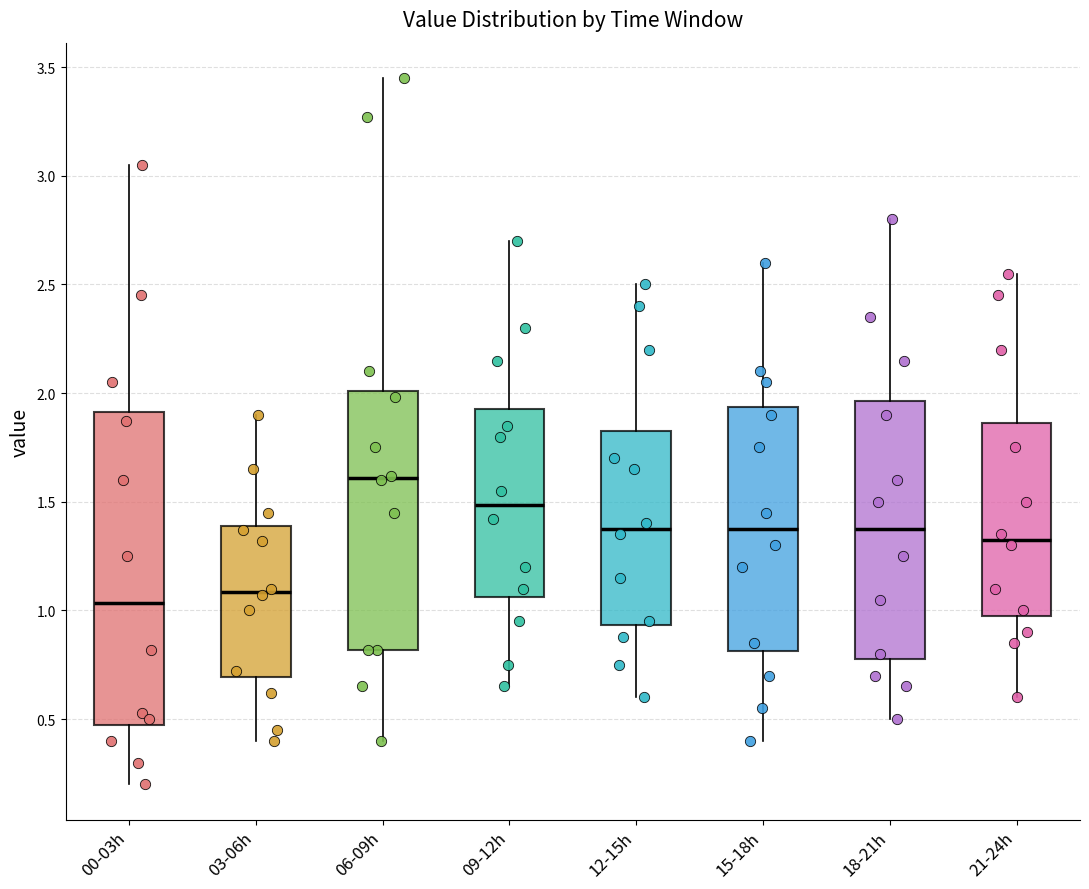

Which box's median line is the lowest?

00-03h